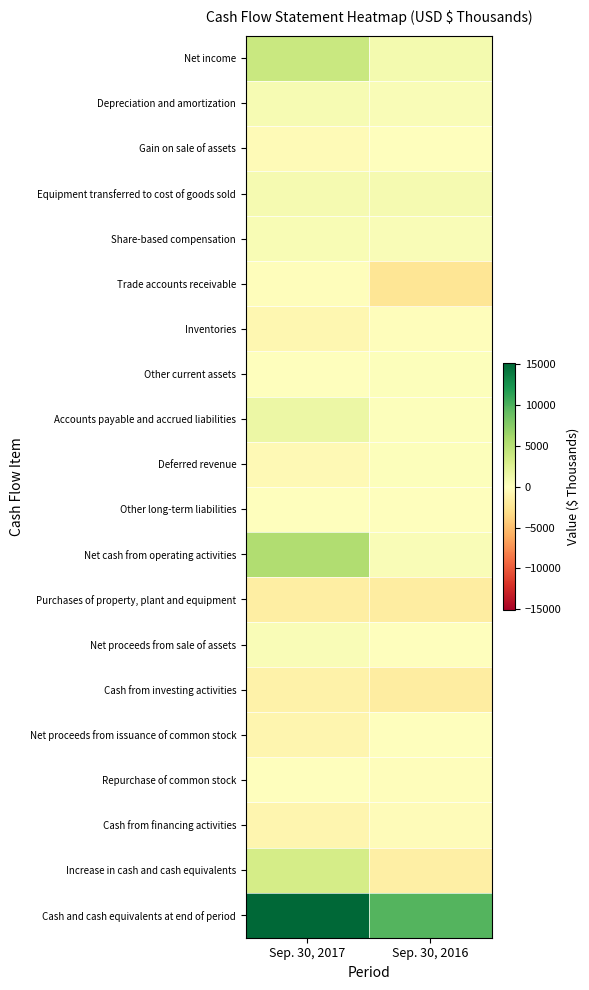

Rank the series by their maximum value, from highest to lowest.

Cash and cash equivalents at end of period, Net cash from operating activities, Net income, Increase in cash and cash equivalents, Accounts payable and accrued liabilities, Equipment transferred to cost of goods sold, Depreciation and amortization, Share-based compensation, Net proceeds from sale of assets, Other current assets, Deferred revenue, Other long-term liabilities, Gain on sale of assets, Repurchase of common stock, Net proceeds from issuance of common stock, Trade accounts receivable, Inventories, Cash from financing activities, Cash from investing activities, Purchases of property, plant and equipment